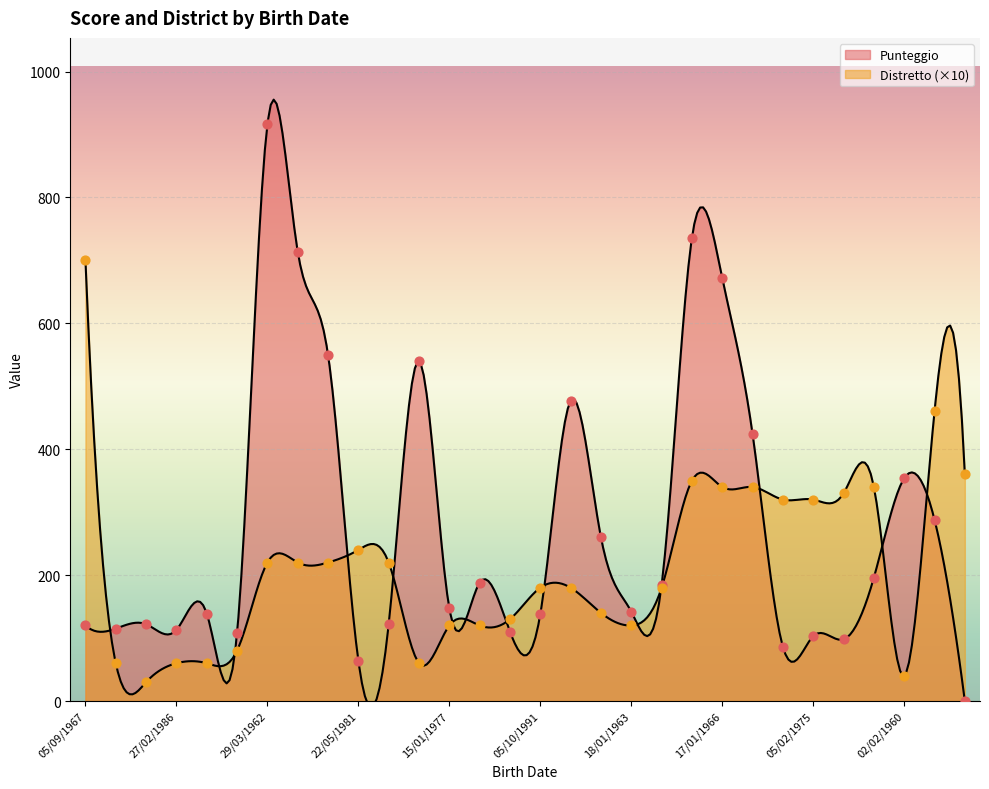

Which series contains the highest Y value?

Punteggio